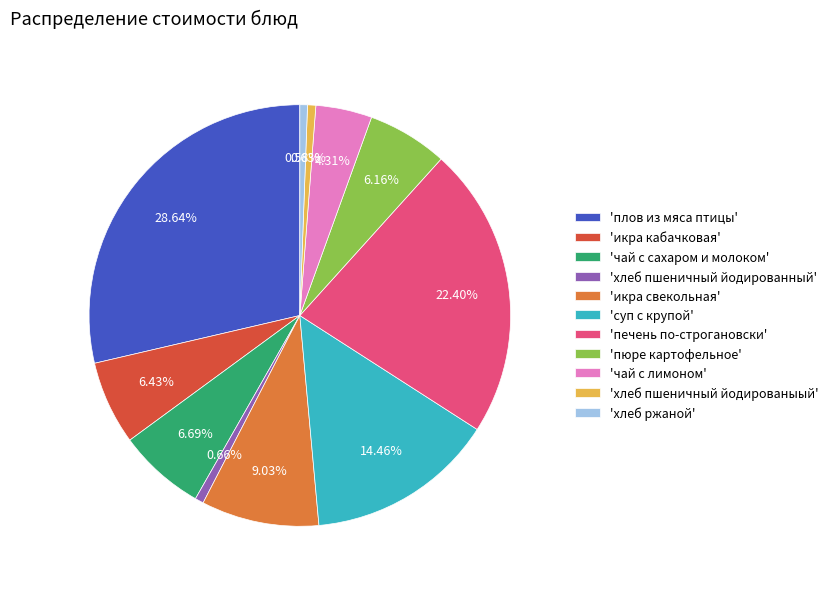

Which category has the biggest portion of the pie?

'плов из мяса птицы'